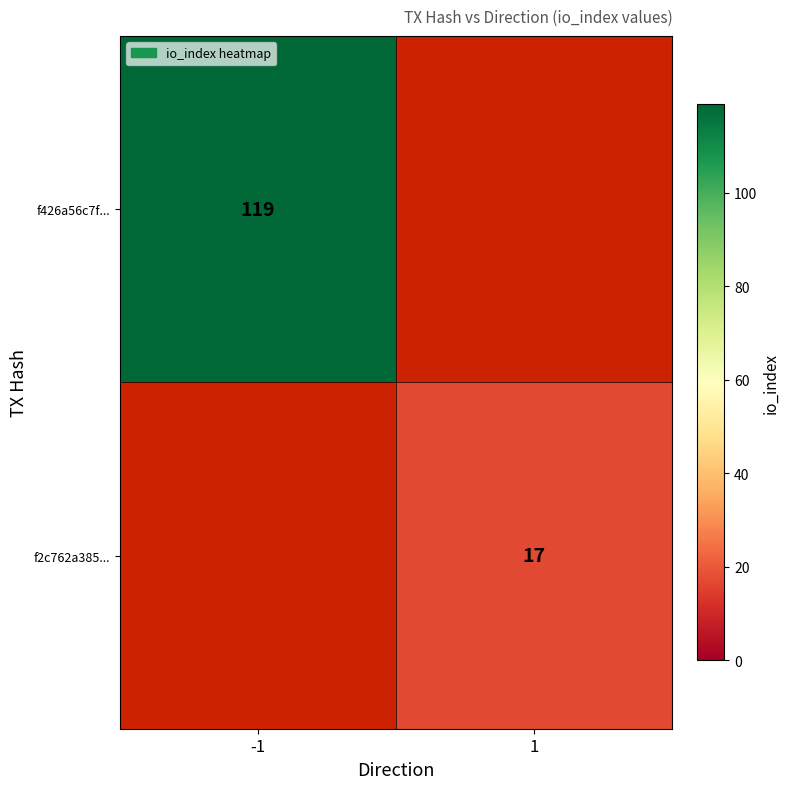

The value of f426a56c7f... at -1 is 119. True or false?

True